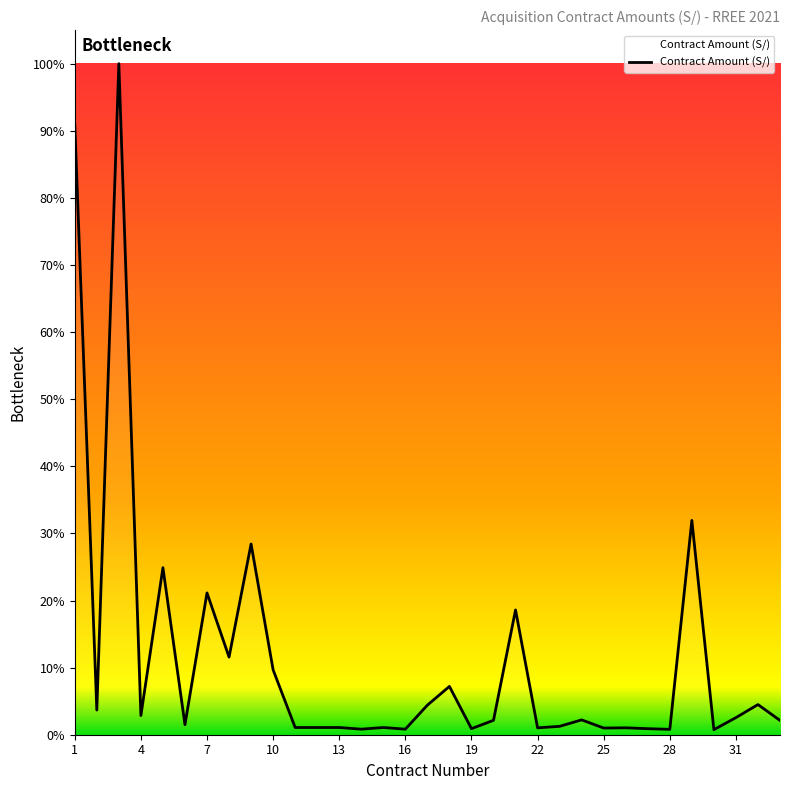

Does the chart display data point markers on the line(s)?

No